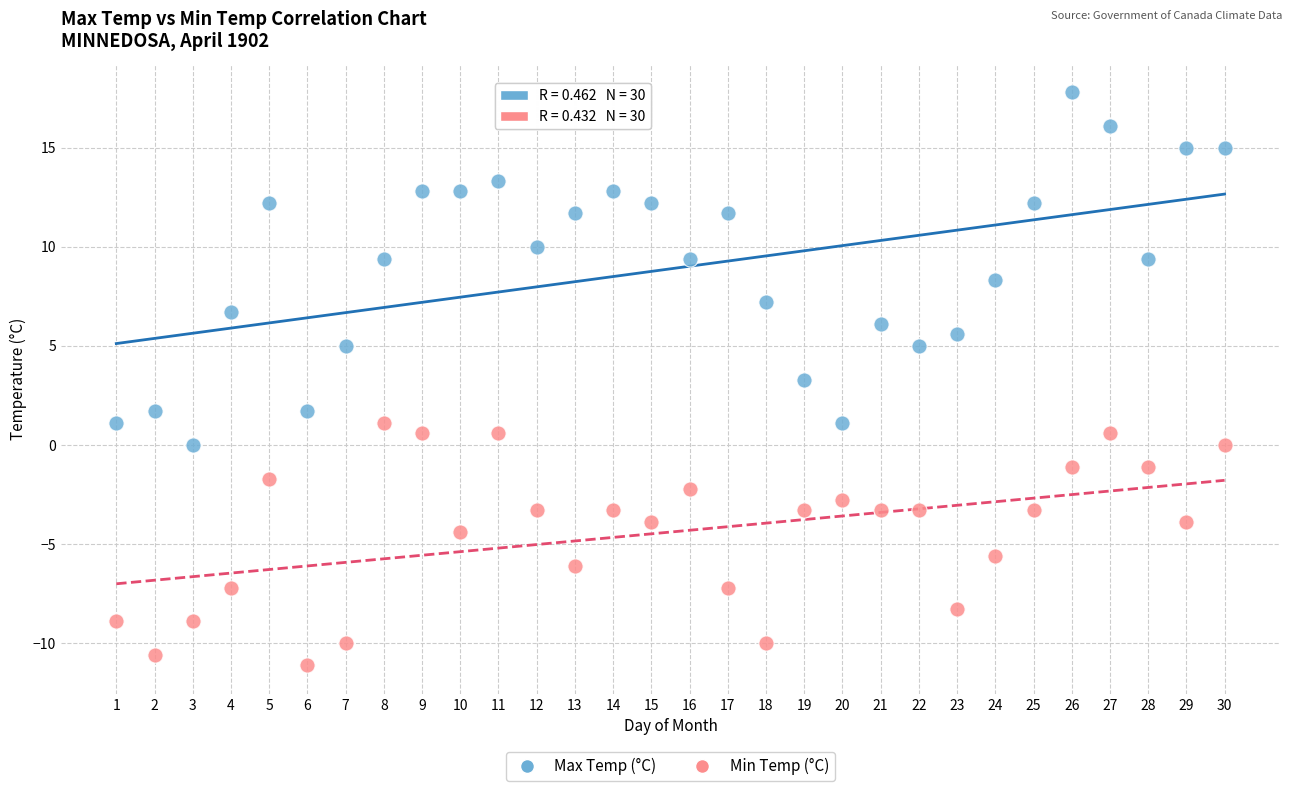

Which series has the largest Y range (max minus min)?

Max Temp (°C)